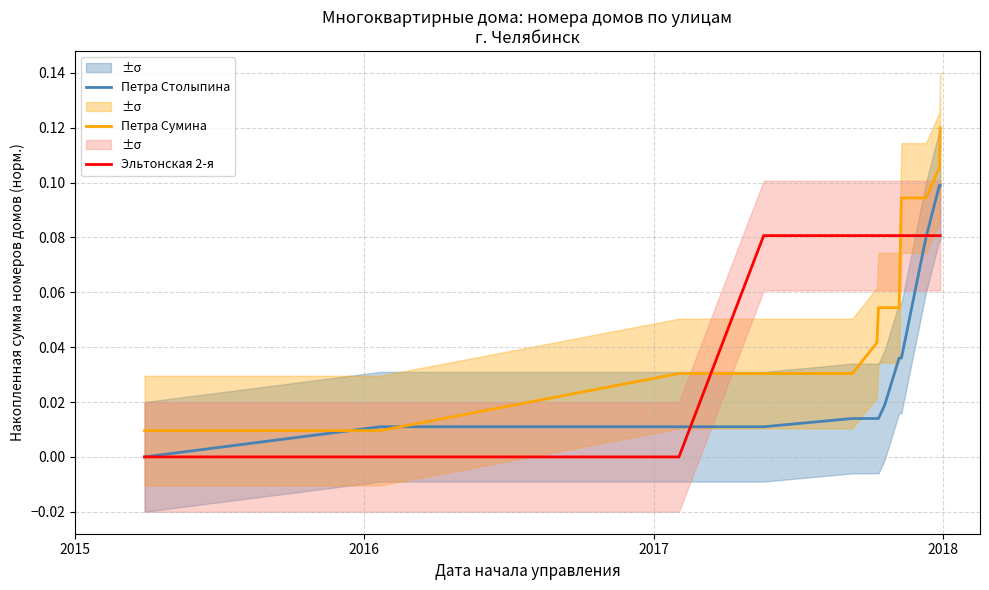

What is the difference between the second highest and second lowest values in the Петра Сумина series?

0.1